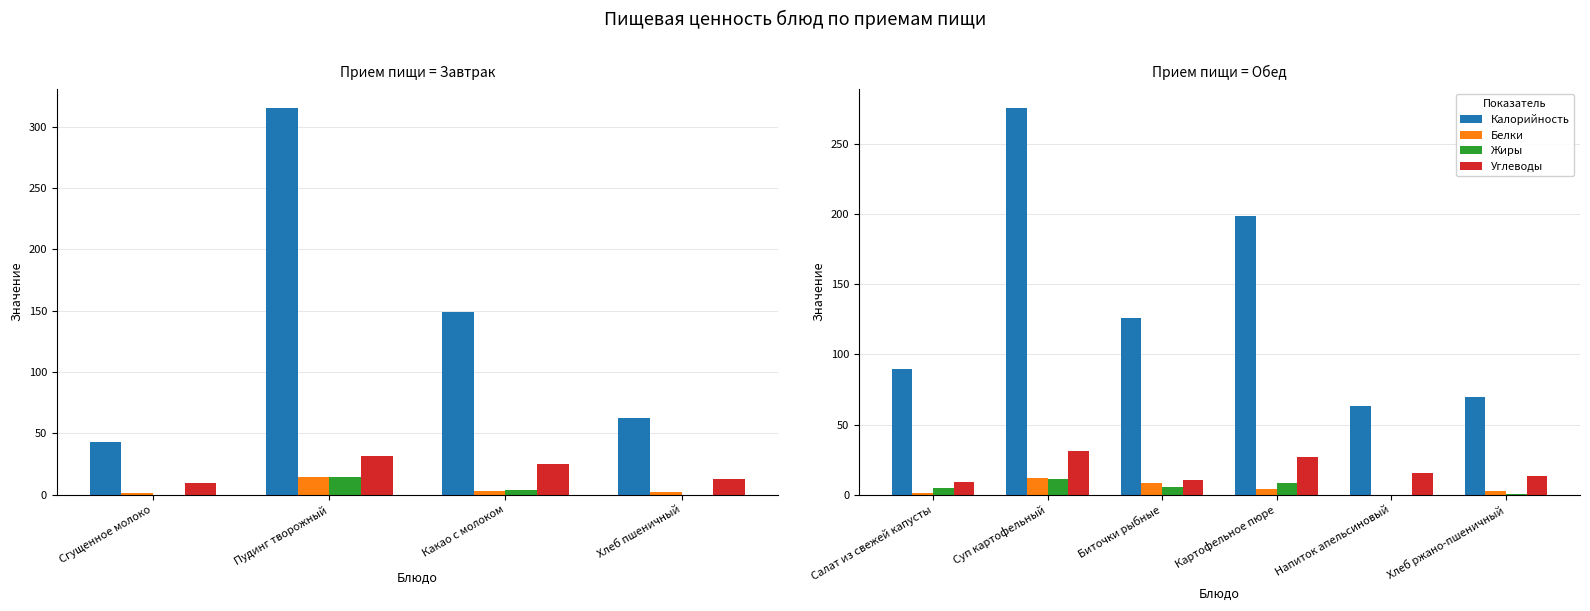

What is the value of the Калорийность bar at the 2nd from the left?

275.6